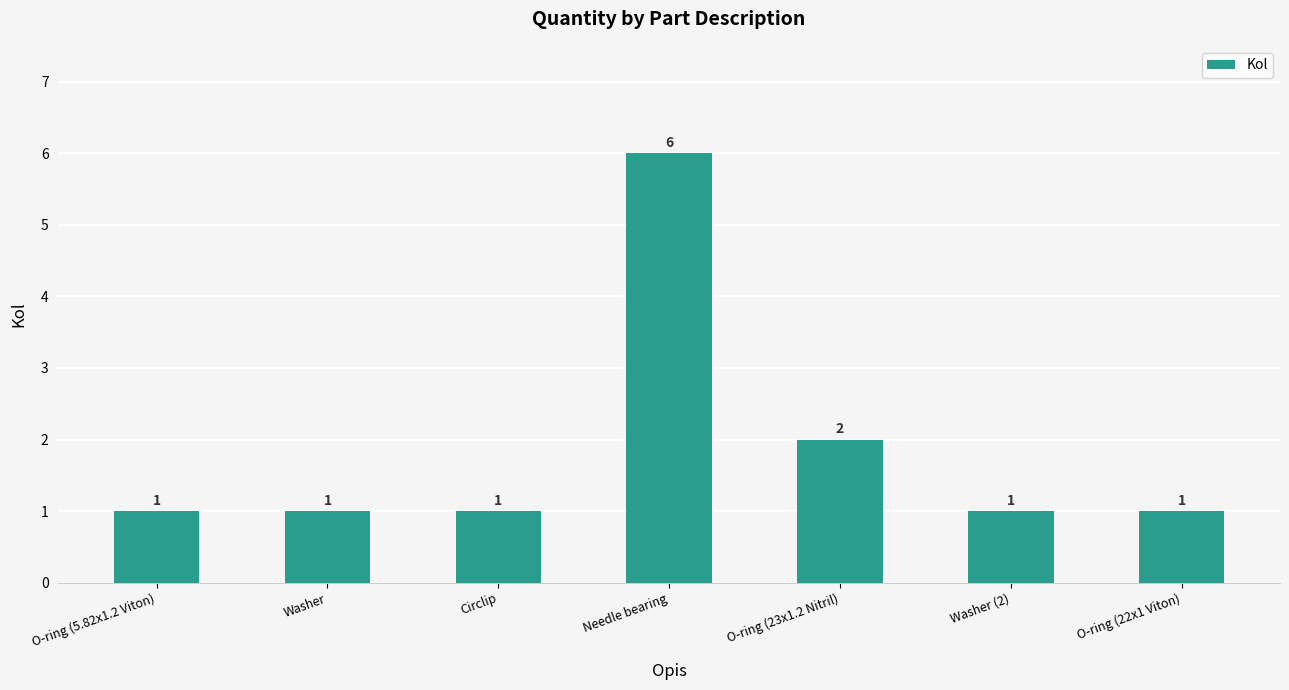

Does the chart contain any negative values?

No